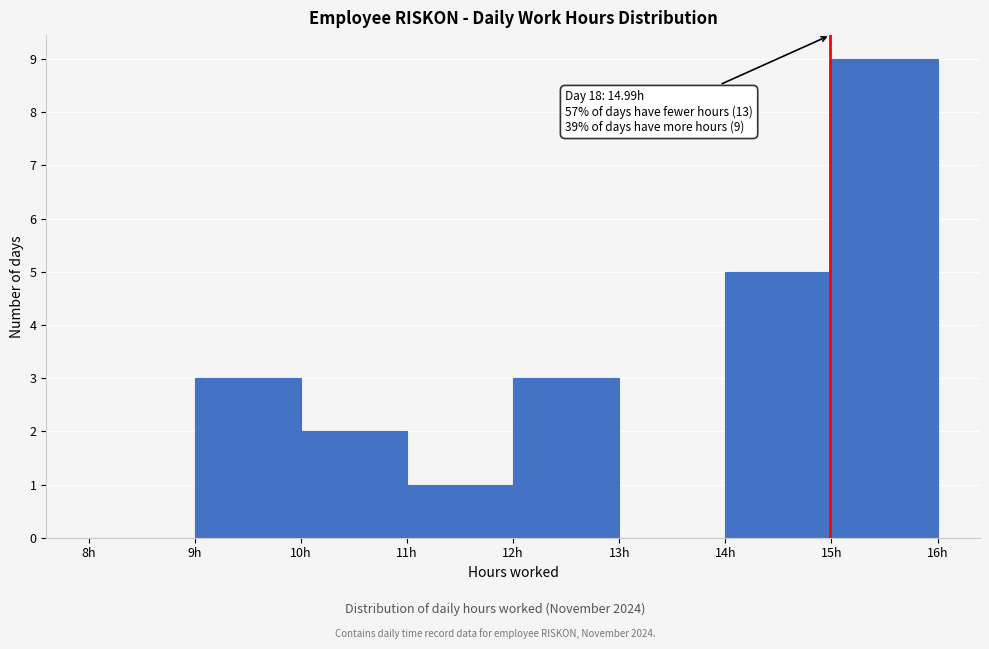

Which range on the x-axis has the tallest bar?

15 to 16